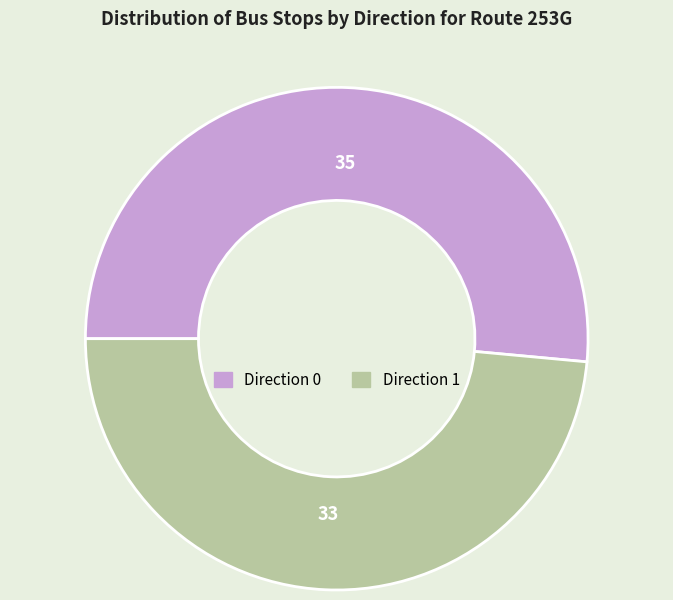

Which category has the biggest portion of the pie?

Direction 0